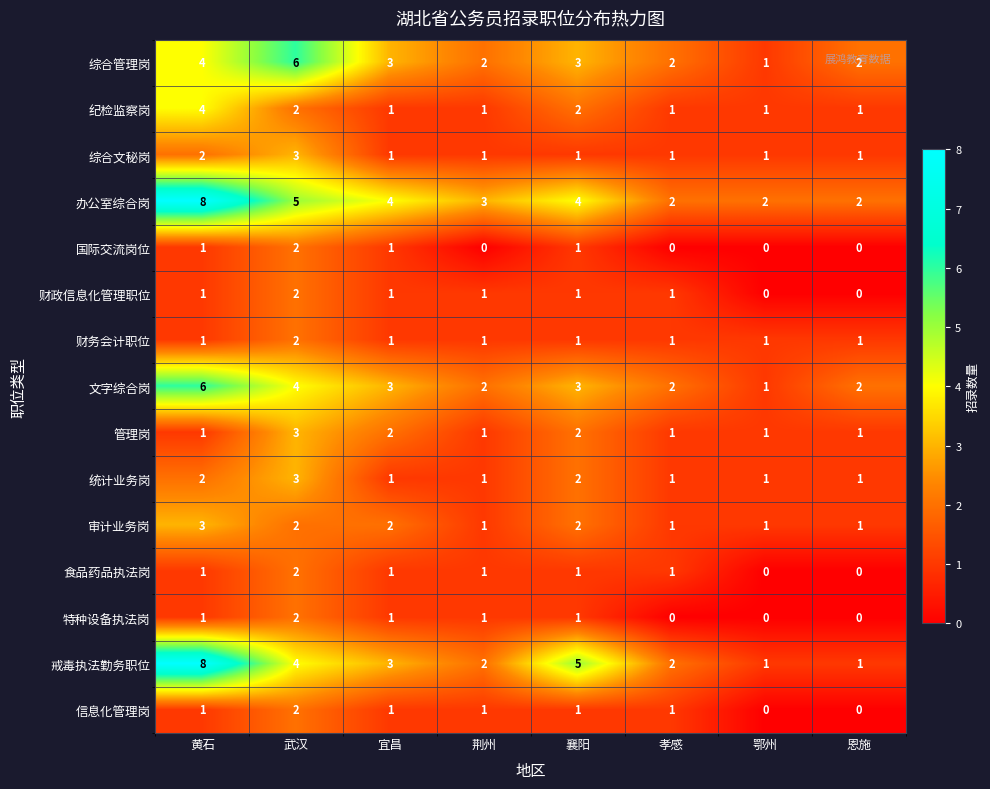

True or false: 综合文秘岗 has a value of 0 at 宜昌.

False